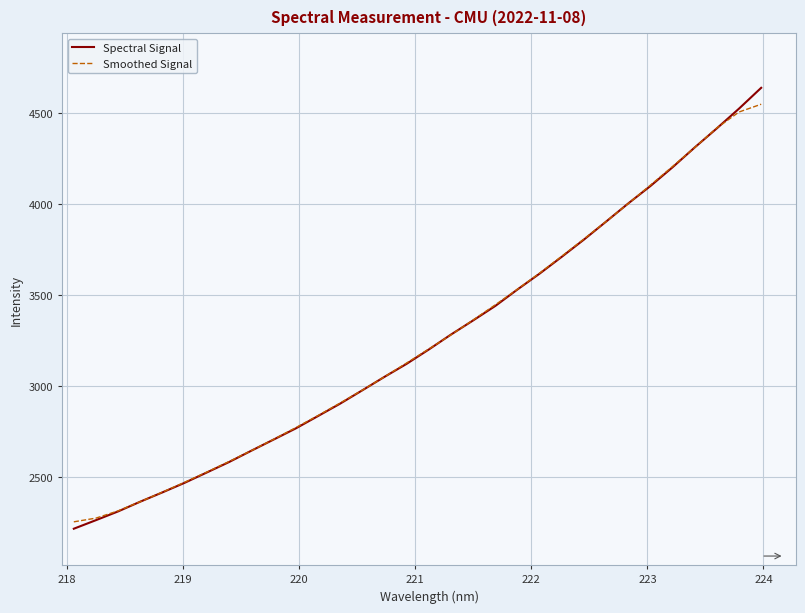

What is the greatest value displayed?

4635.6